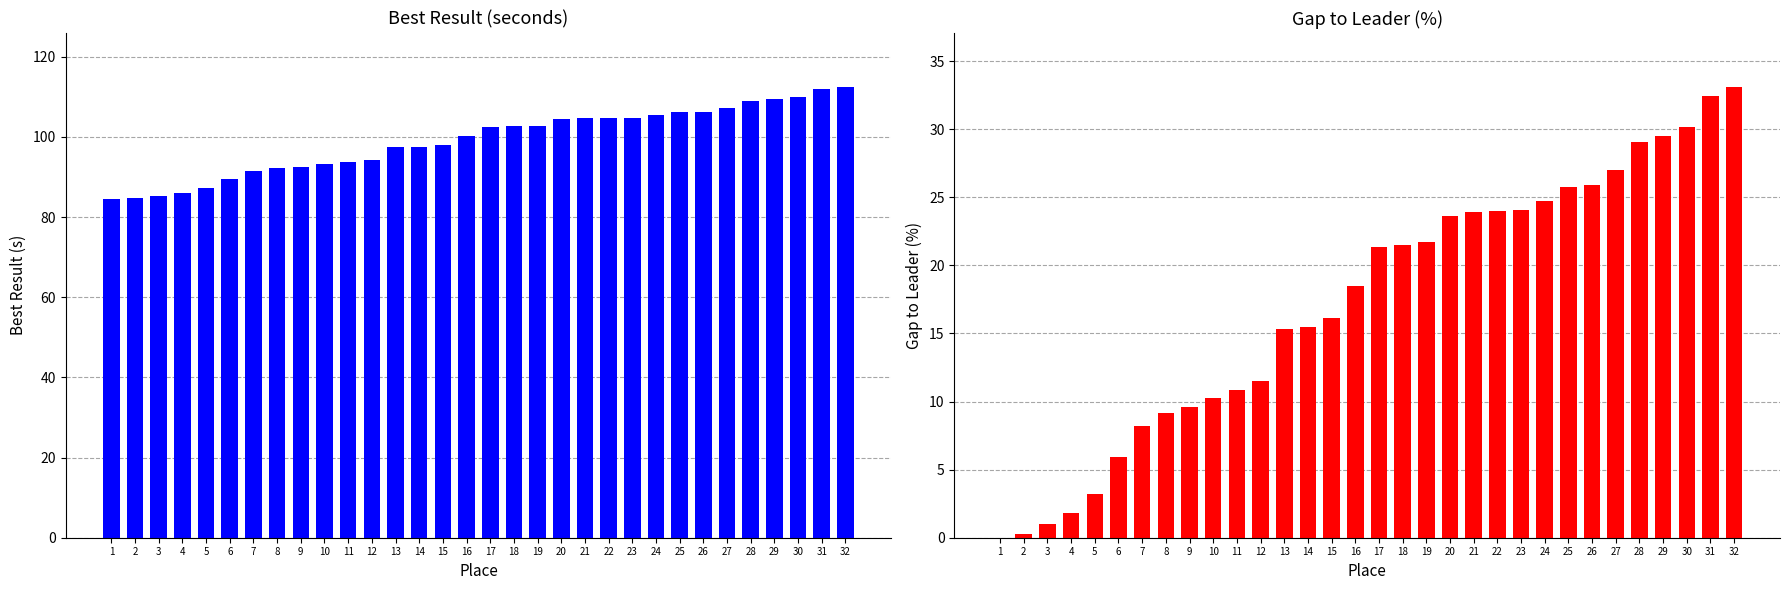

What is the difference between the Best Result (s) values at 24 and 21?

0.7